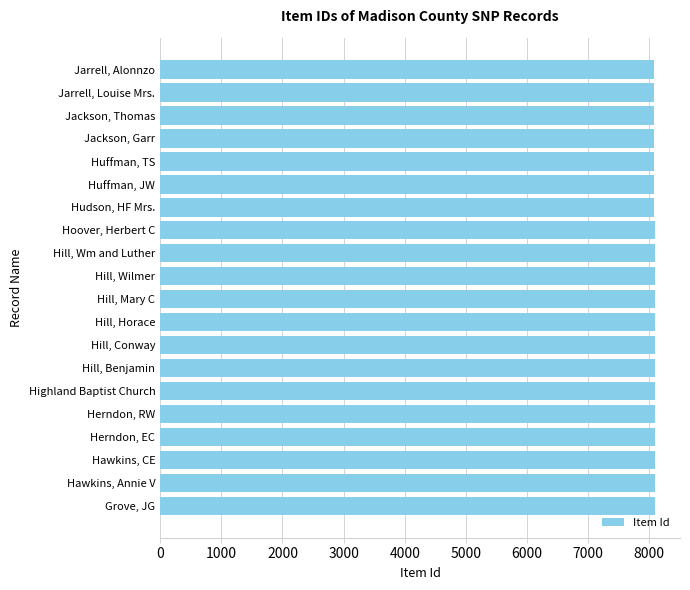

How many series are shown in this chart?

1